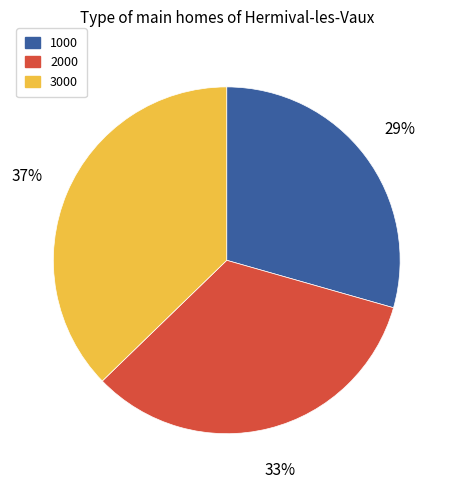

Combined, do 2000 and 1000 account for over 50%?

Yes